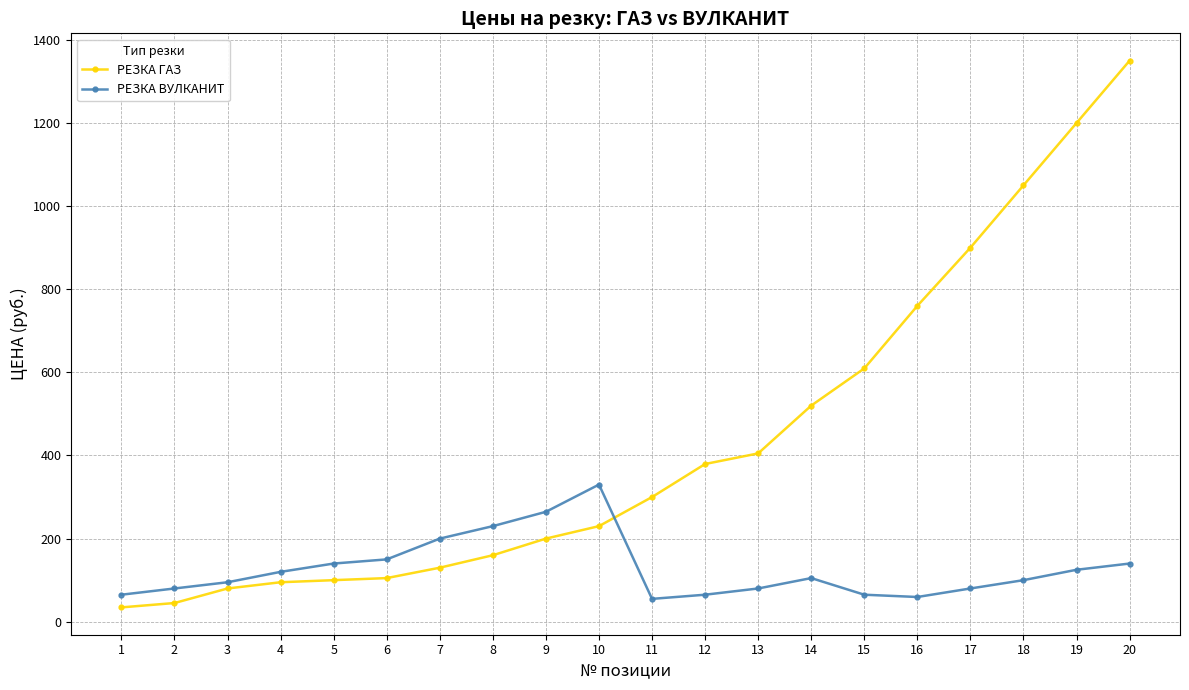

The РЕЗКА ВУЛКАНИТ series shows 65.0 at 15. True or false?

True